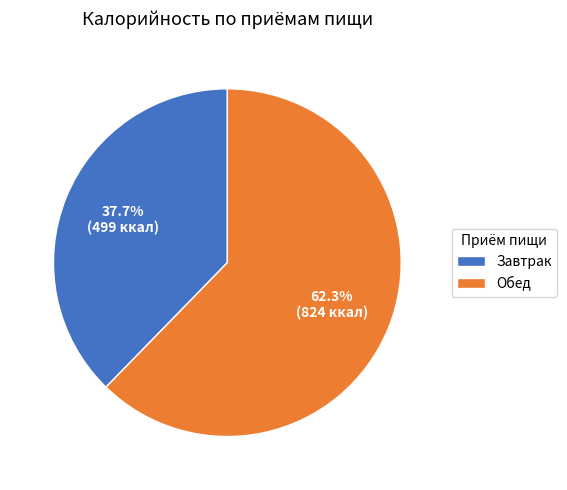

Which category has the smallest portion of the pie?

Завтрак